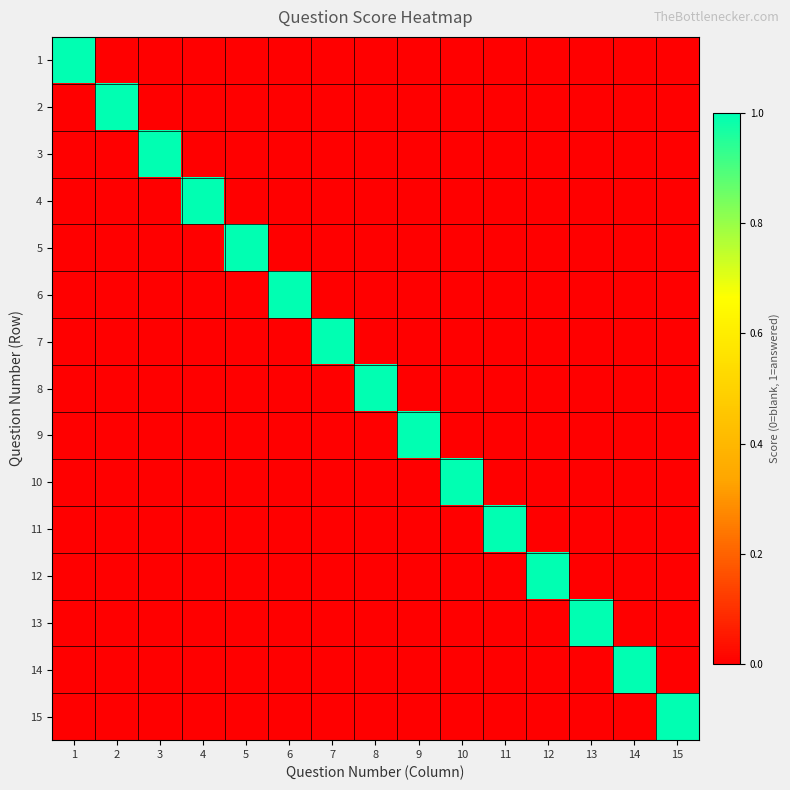

At which category is the sum across all series the highest?

1